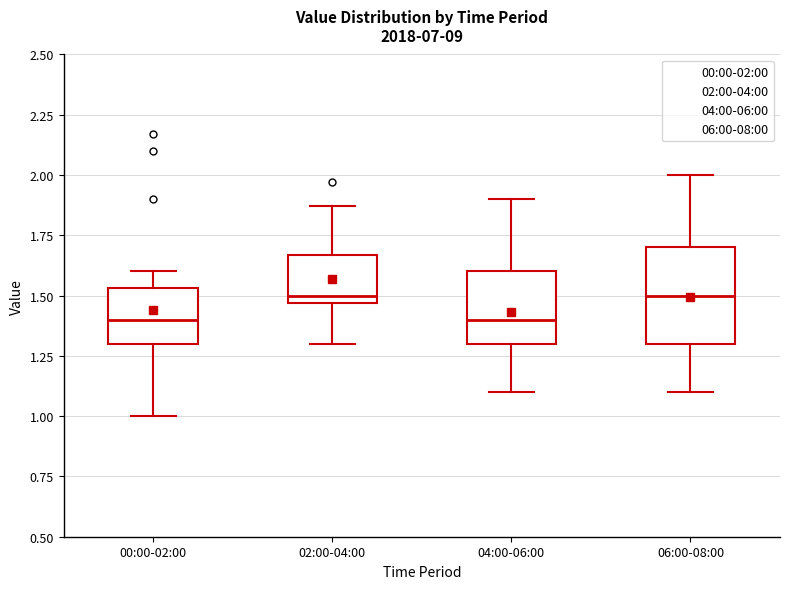

Which box is the tallest, from its lower edge to its upper edge?

06:00-08:00